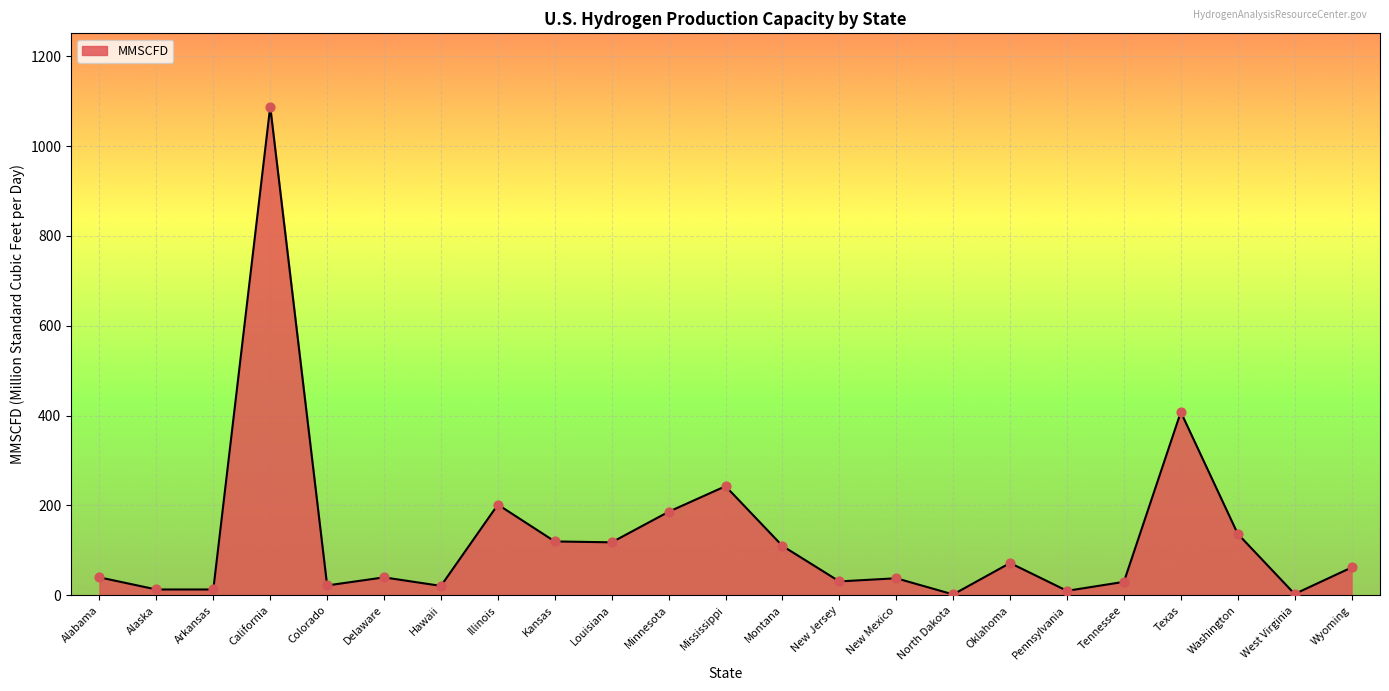

What is the change in value from Tennessee to Washington?

+107